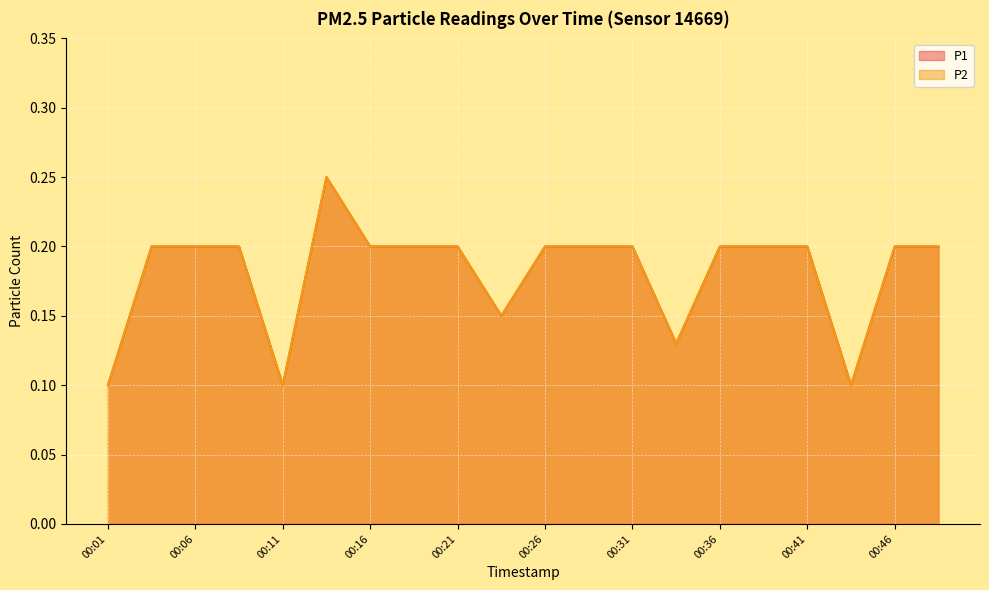

At which category does P1 reach its first local valley?

00:11